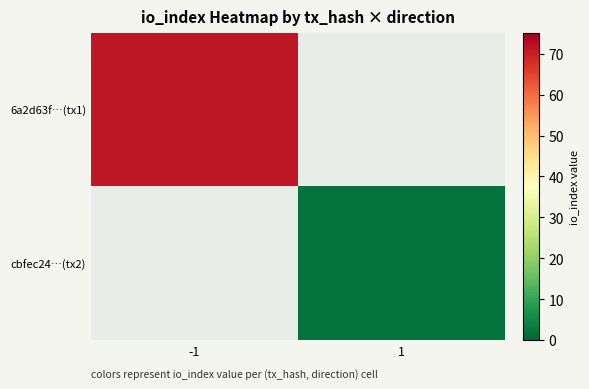

What is the total value across all series at -1?

71